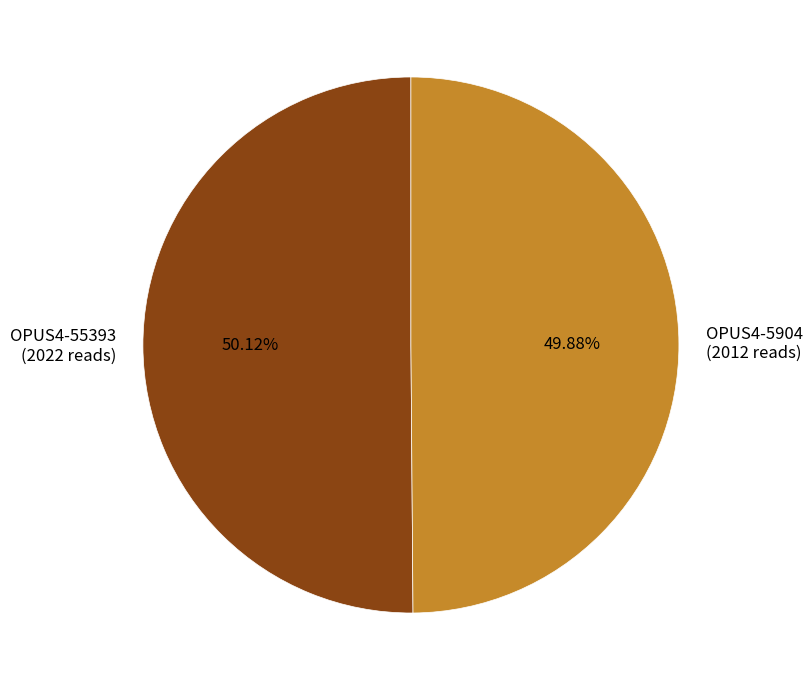

How many slices are in this pie chart?

2